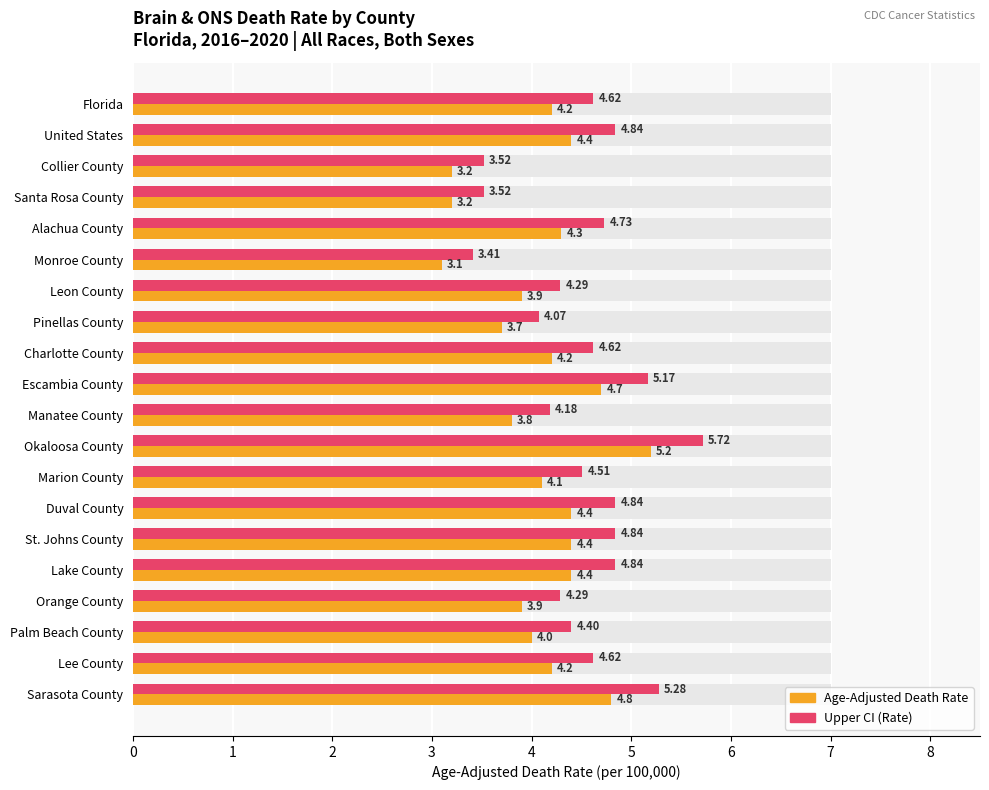

Is the value of Age-Adjusted Death Rate at Escambia County greater than the value of Upper CI (Rate) at Collier County?

Yes